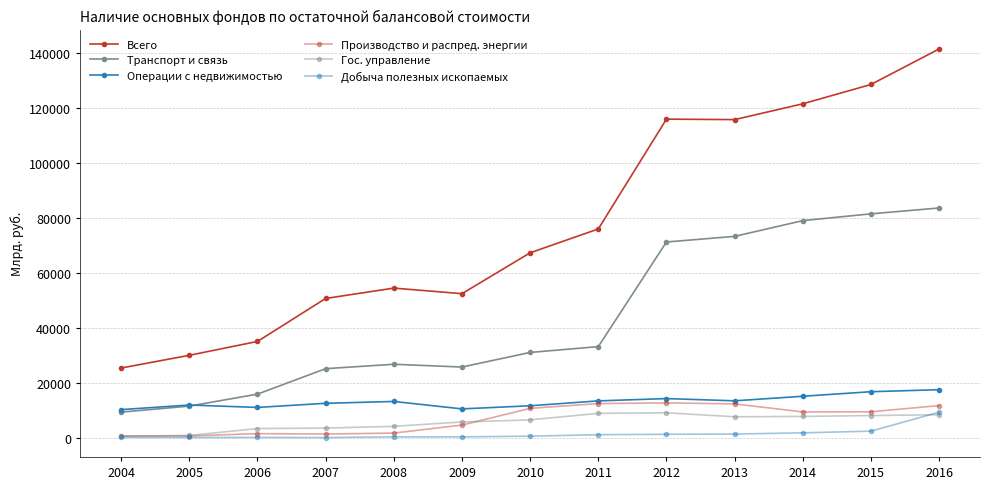

At how many categories does at least one series exceed 79163?

5